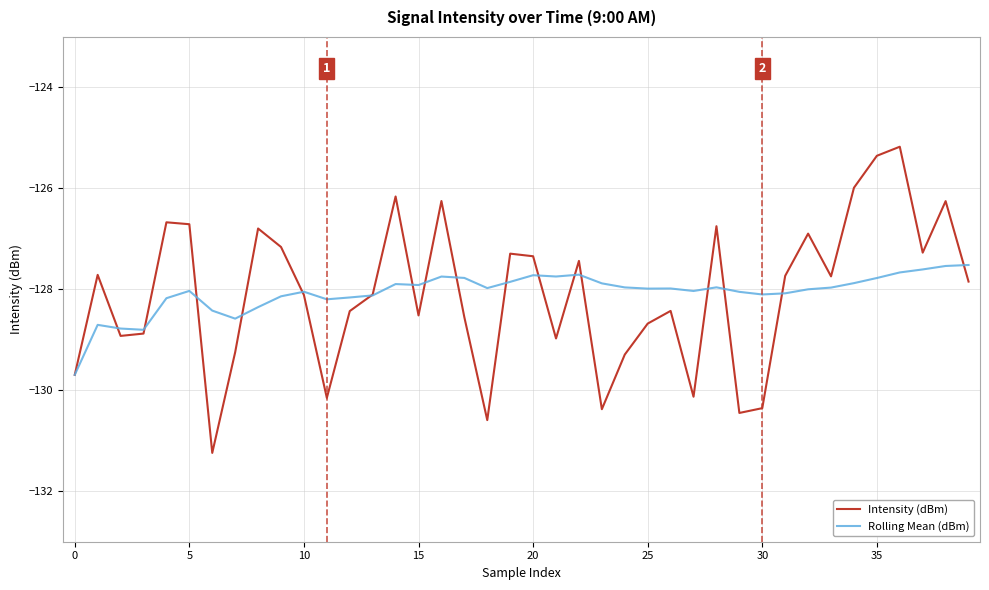

What are all the series names shown in the legend?

Intensity (dBm), Rolling Mean (dBm)